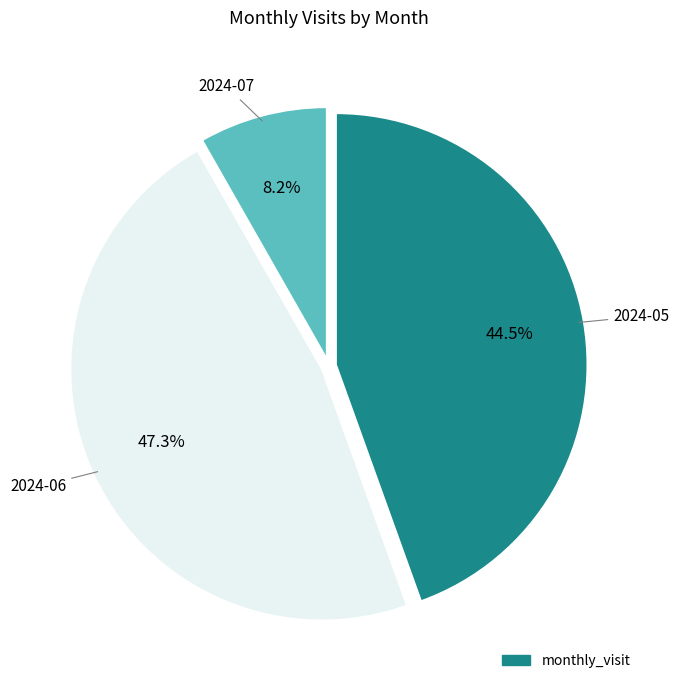

Is there any slice that represents more than half of the pie?

No